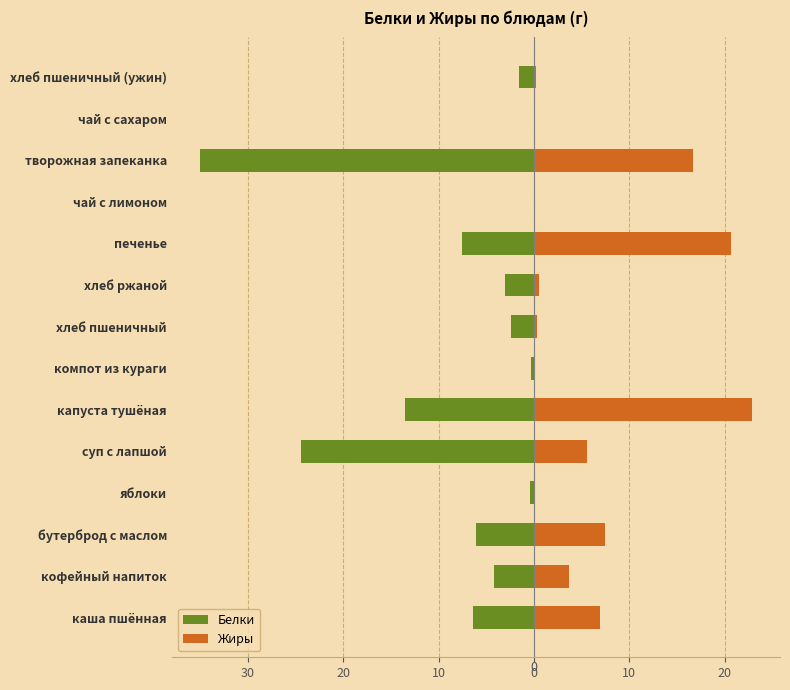

What is the average value of the Белки series?

-7.5